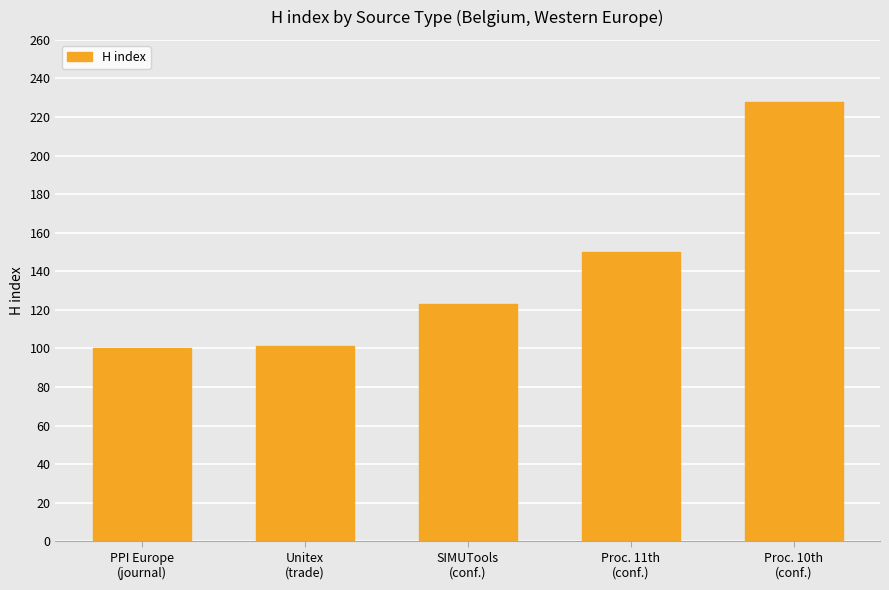

What is the maximum value shown in the chart?

228